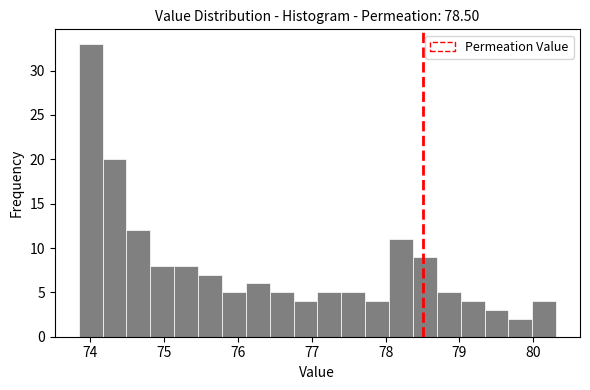

Around what value on the x-axis is the tallest bar? Give the approximate position of its centre, as read against the axis.

74.0